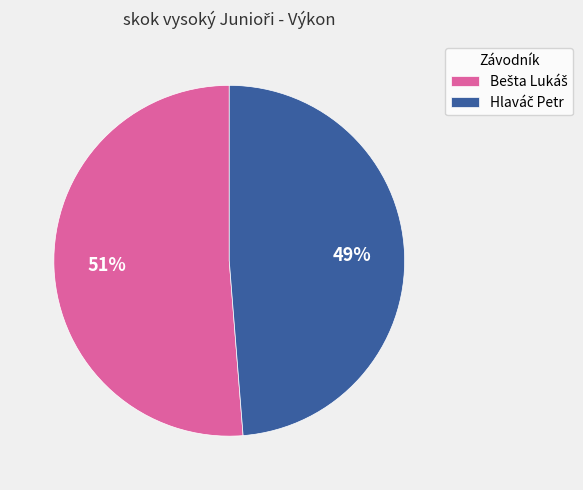

To the nearest percent, what is the average slice percentage?

50%